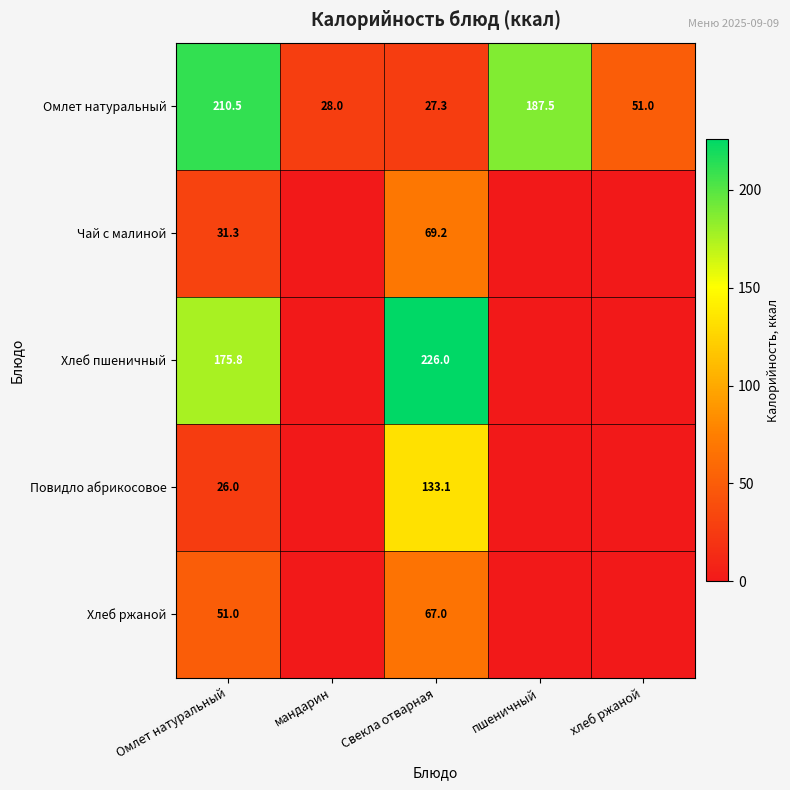

Rank the series at Омлет натуральный from lowest to highest value.

Повидло абрикосовое, Чай с малиной, Хлеб ржаной, Хлеб пшеничный, Омлет натуральный